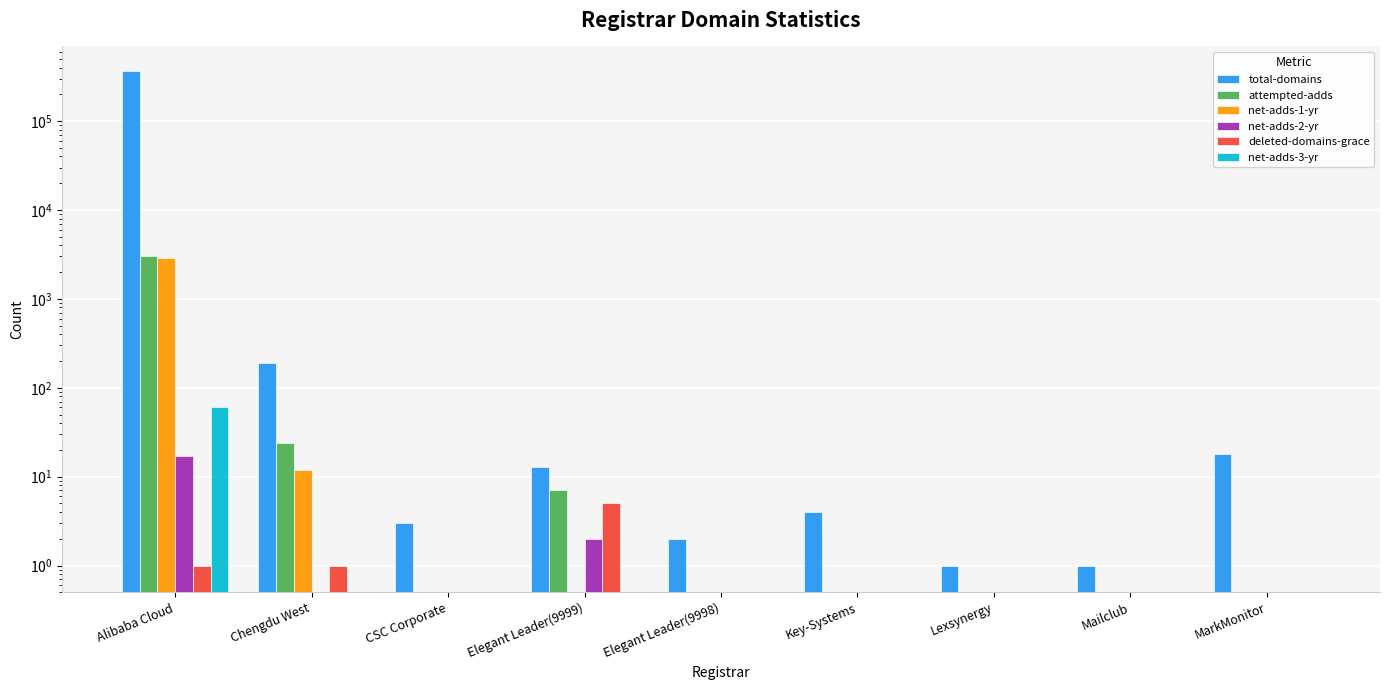

Between CSC Corporate and Key-Systems, which is larger?

Key-Systems